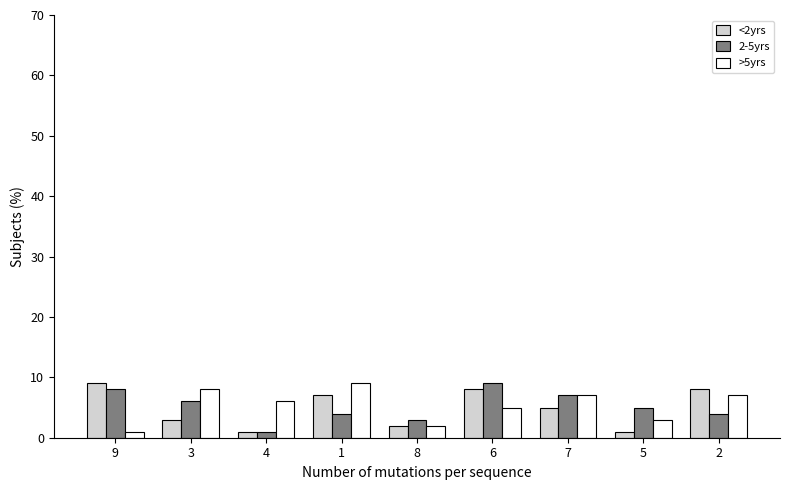

Which category has the highest value in the 2-5yrs series?

6